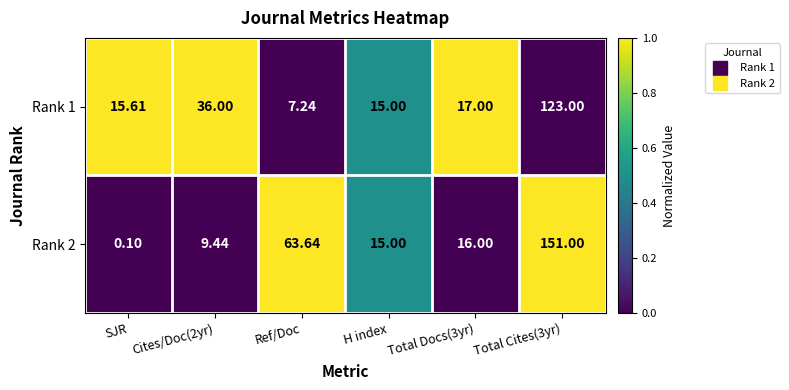

Where is Rank 2 nearest to the value 75?

Ref/Doc